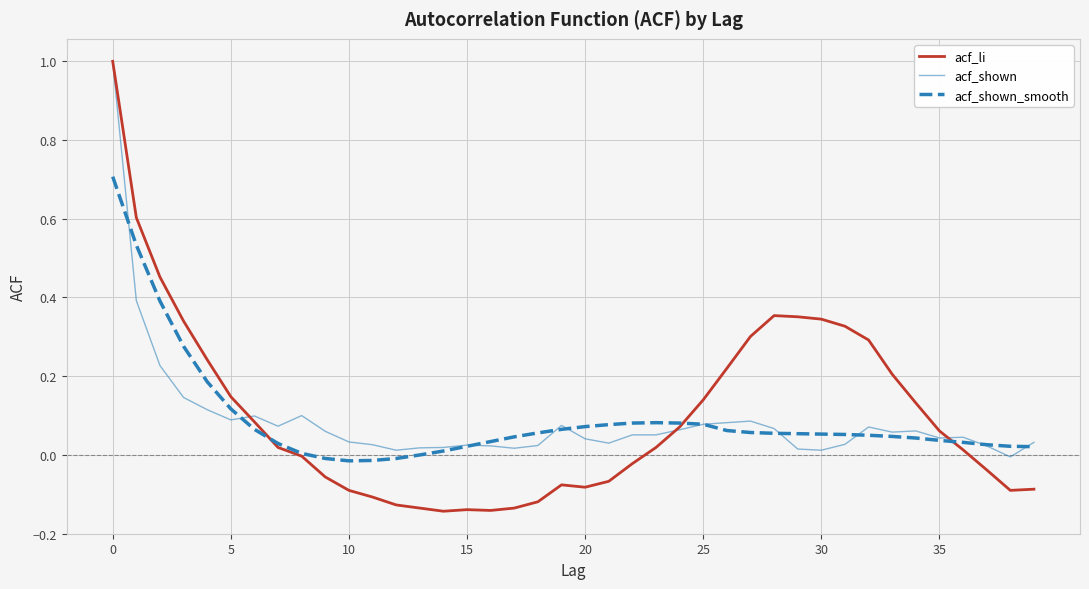

What is the greatest value displayed?

1.0